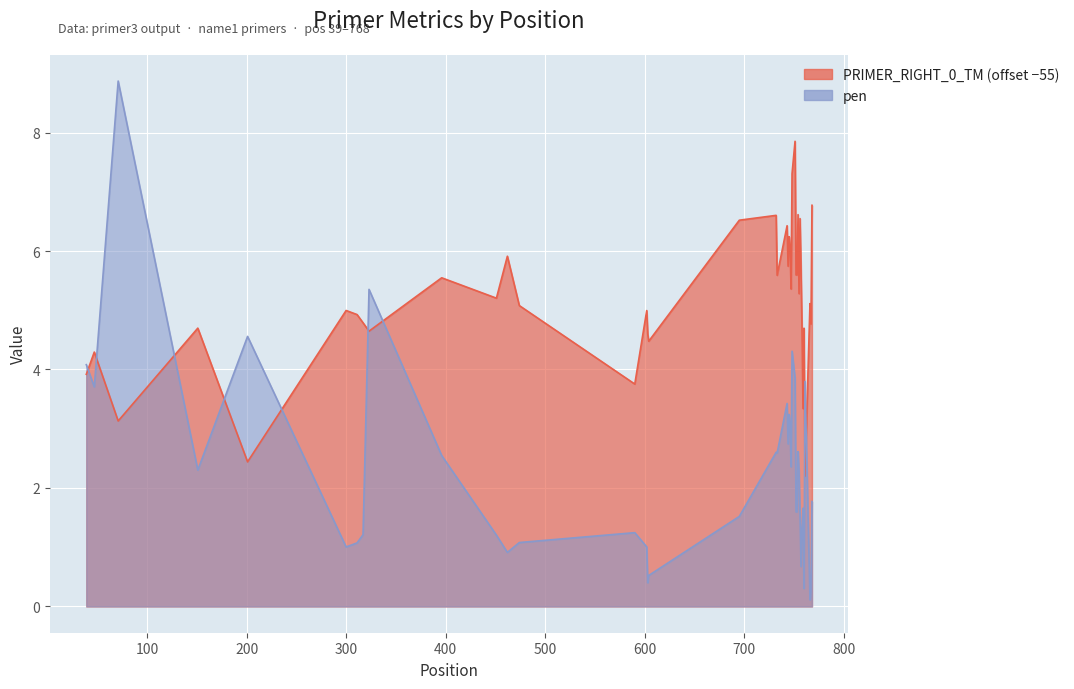

List the series in order of their peak value, lowest first.

PRIMER_RIGHT_0_TM, pen